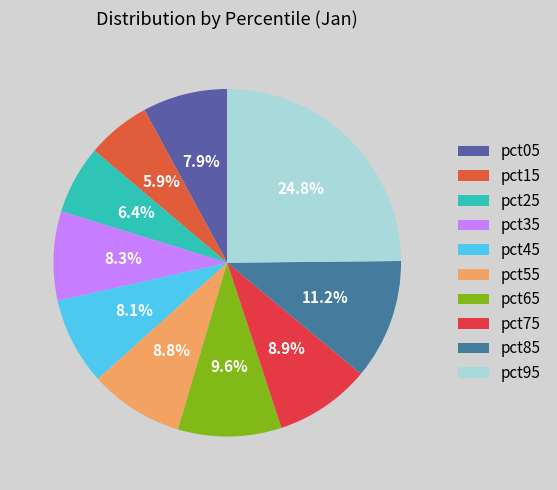

What is the smallest slice in the pie chart?

pct15